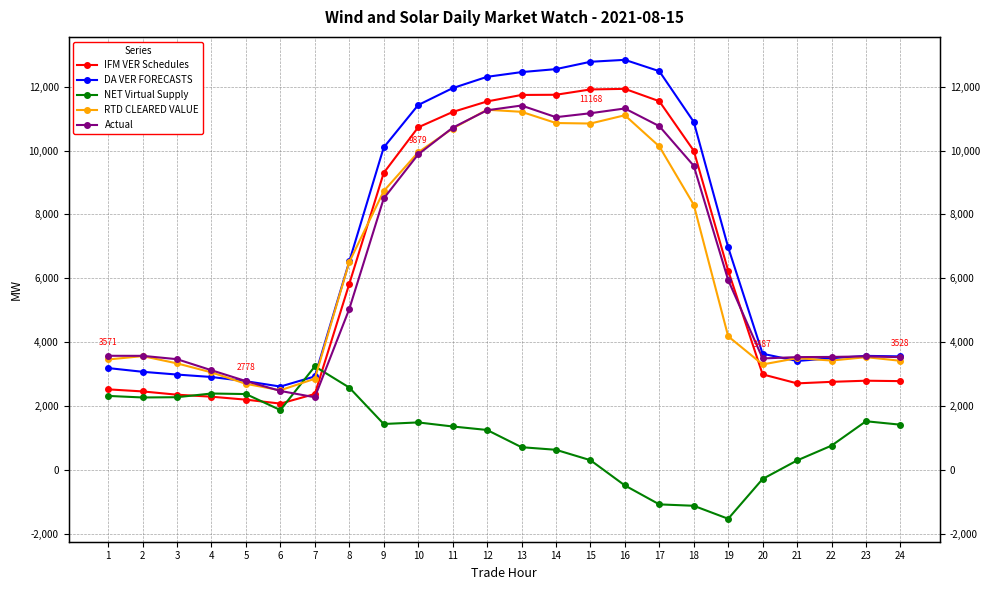

True or false: DA VER FORECASTS and IFM VER Schedules intersect in this chart.

False